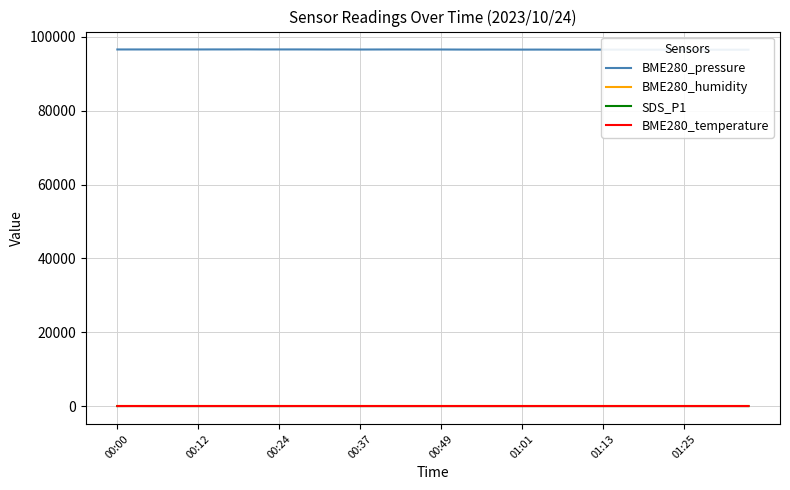

What is the minimum value shown in the chart?

6.7